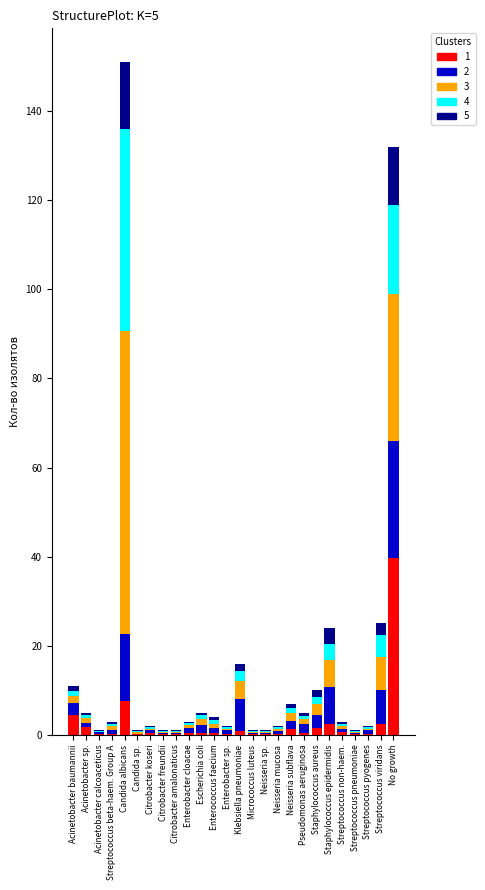

Are the bars grouped side by side (vs. stacked)?

No